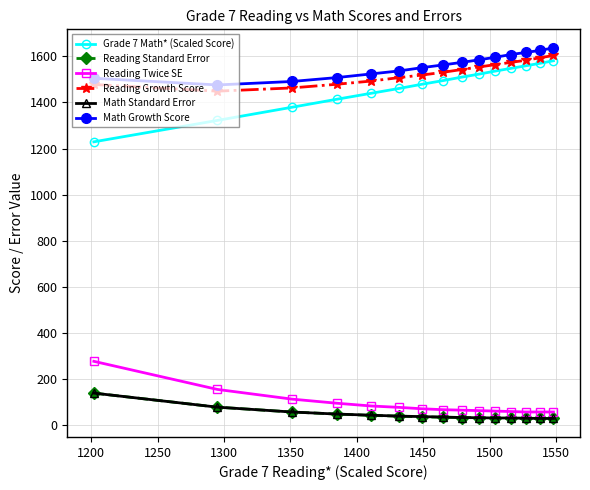

What is the maximum value shown in the chart?

1637